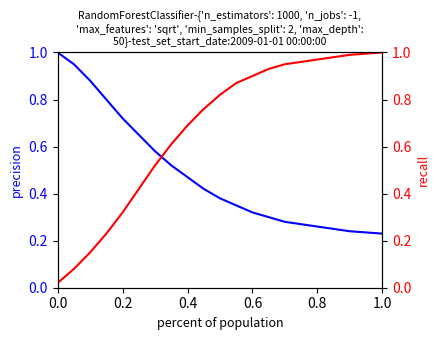

True or false: recall and precision cross at least once.

True